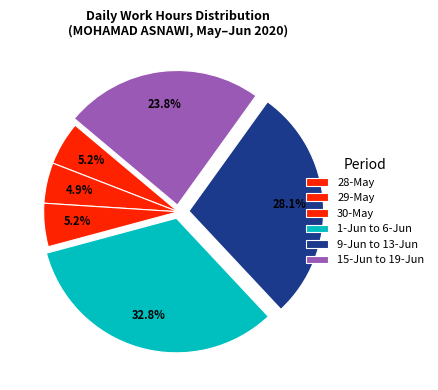

To the nearest percent, what is the average slice percentage?

17%